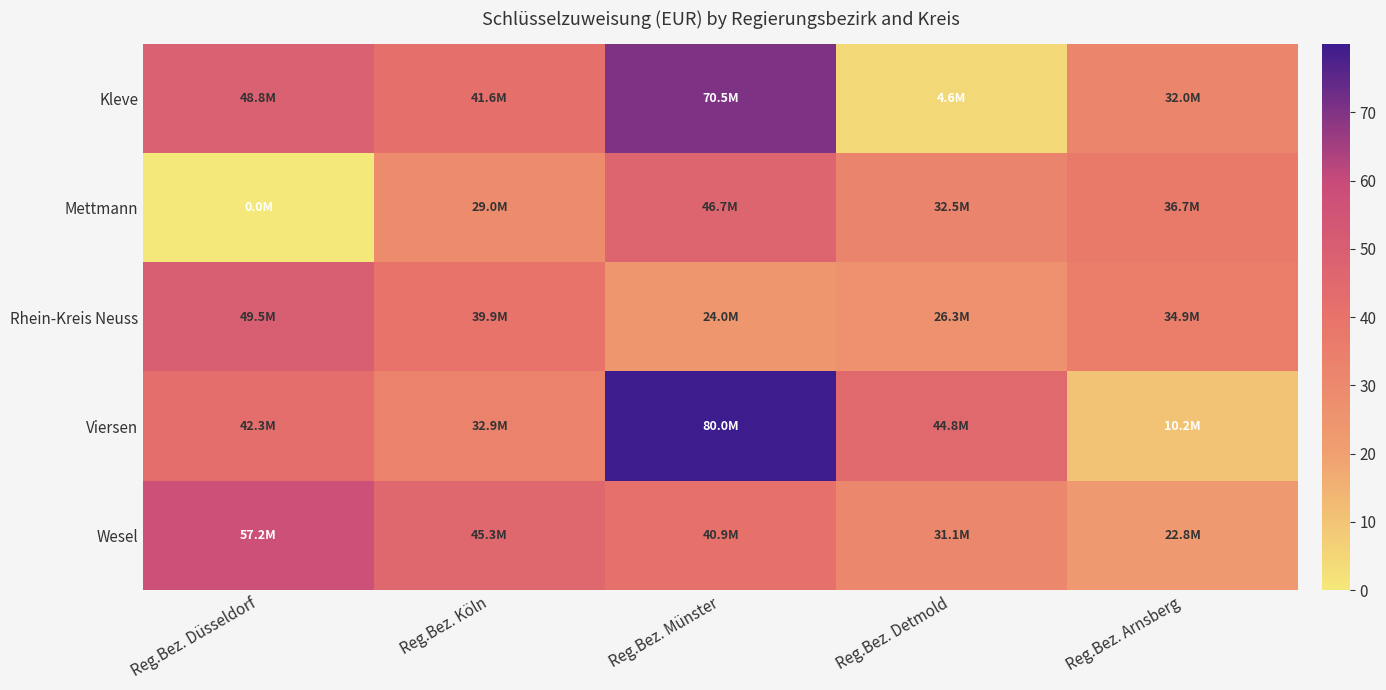

Reading right to left, extract all data points from this chart.

Kleve: Reg.Bez. Arnsberg=32.0	Reg.Bez. Detmold=4.6	Reg.Bez. Münster=70.5	Reg.Bez. Köln=41.6	Reg.Bez. Düsseldorf=48.8
Mettmann: Reg.Bez. Arnsberg=36.7	Reg.Bez. Detmold=32.5	Reg.Bez. Münster=46.7	Reg.Bez. Köln=29.0	Reg.Bez. Düsseldorf=0.0
Rhein-Kreis Neuss: Reg.Bez. Arnsberg=34.9	Reg.Bez. Detmold=26.3	Reg.Bez. Münster=24.0	Reg.Bez. Köln=39.9	Reg.Bez. Düsseldorf=49.5
Viersen: Reg.Bez. Arnsberg=10.2	Reg.Bez. Detmold=44.8	Reg.Bez. Münster=80.0	Reg.Bez. Köln=32.9	Reg.Bez. Düsseldorf=42.3
Wesel: Reg.Bez. Arnsberg=22.8	Reg.Bez. Detmold=31.1	Reg.Bez. Münster=40.9	Reg.Bez. Köln=45.3	Reg.Bez. Düsseldorf=57.2